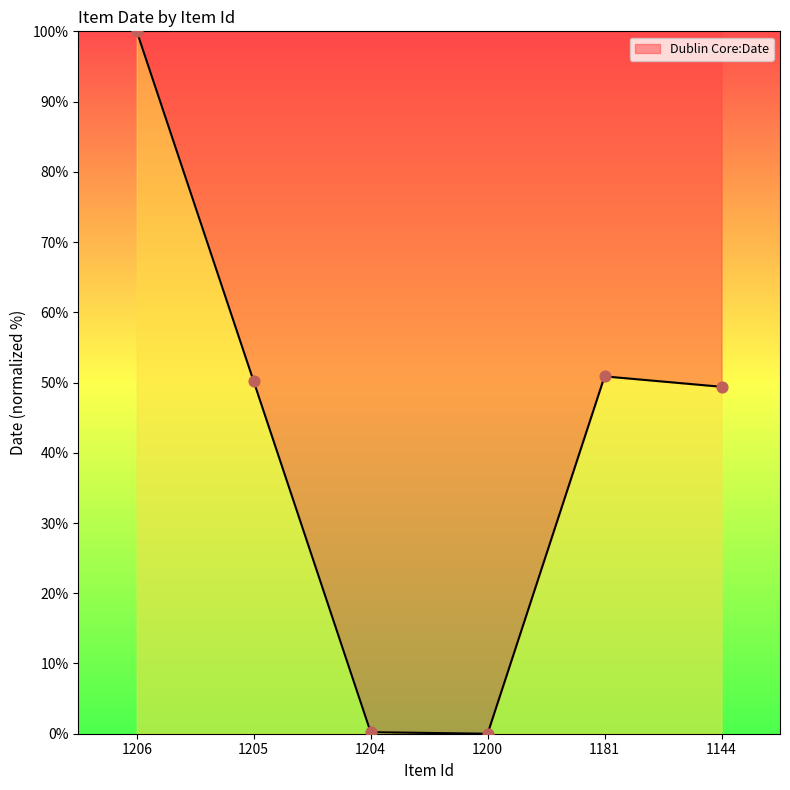

What is the change in value from 1181 to 1144?

-1.5